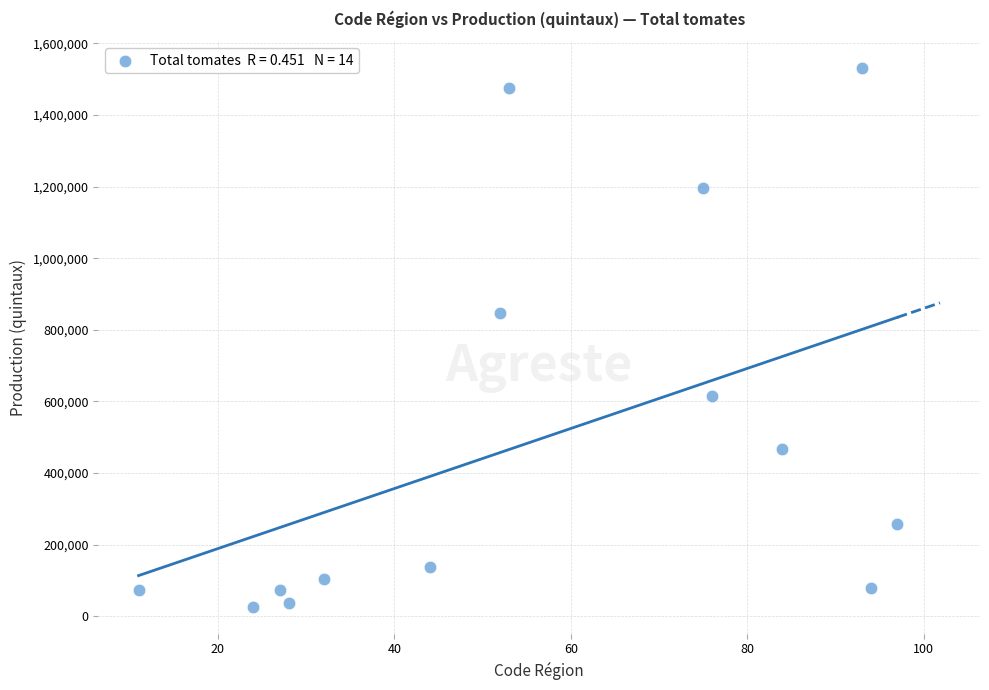

What Y value in the scatter plot is closest to 778886?

846969